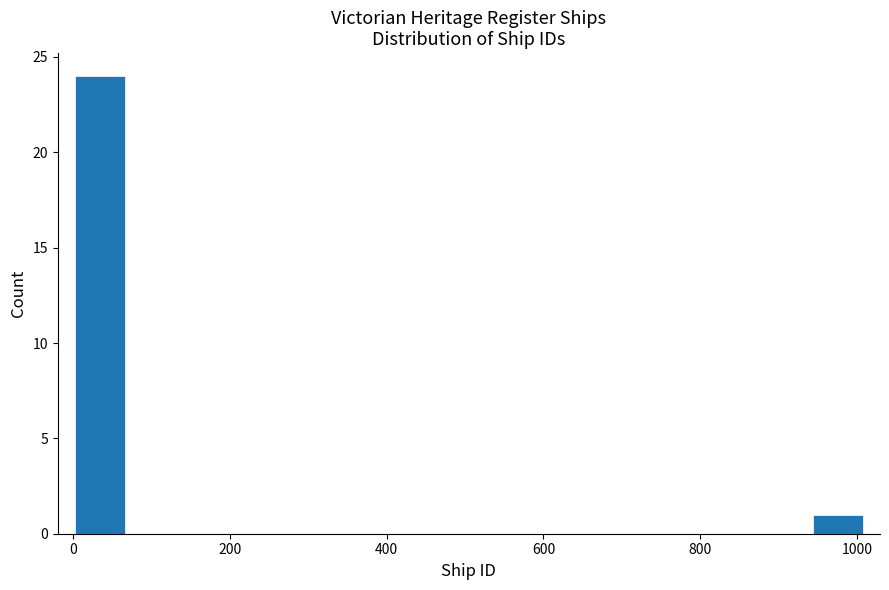

Read against the x-axis, roughly where is the centre of the tallest bar?

40